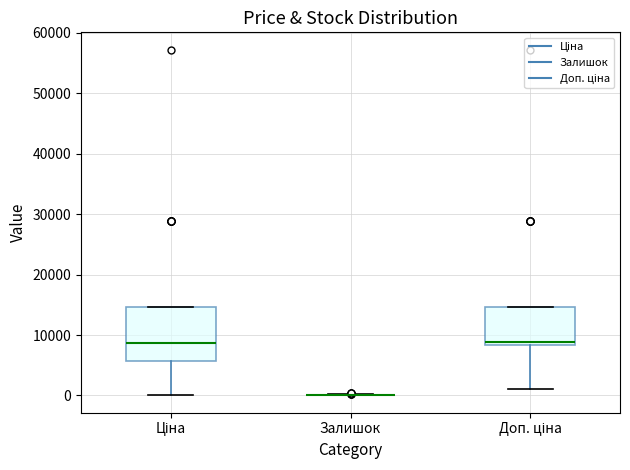

Which box is the tallest, from its lower edge to its upper edge?

Ціна